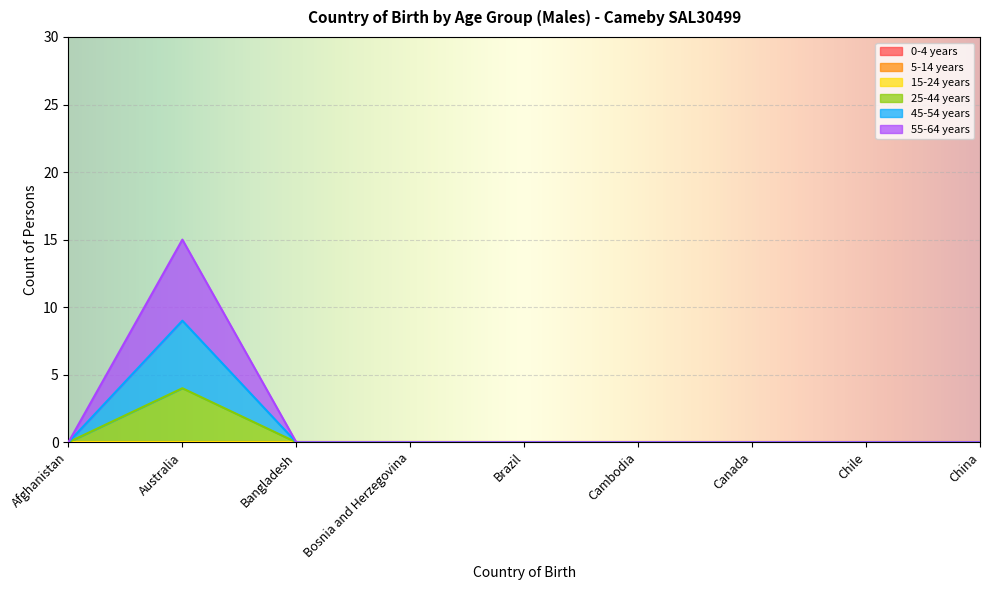

Is it true that 55-64 years equals 0 at Canada?

True